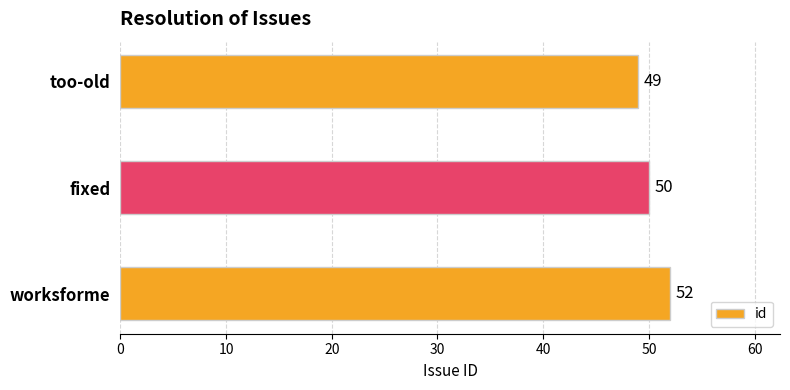

Rank the categories by value from lowest to highest.

too-old, fixed, worksforme